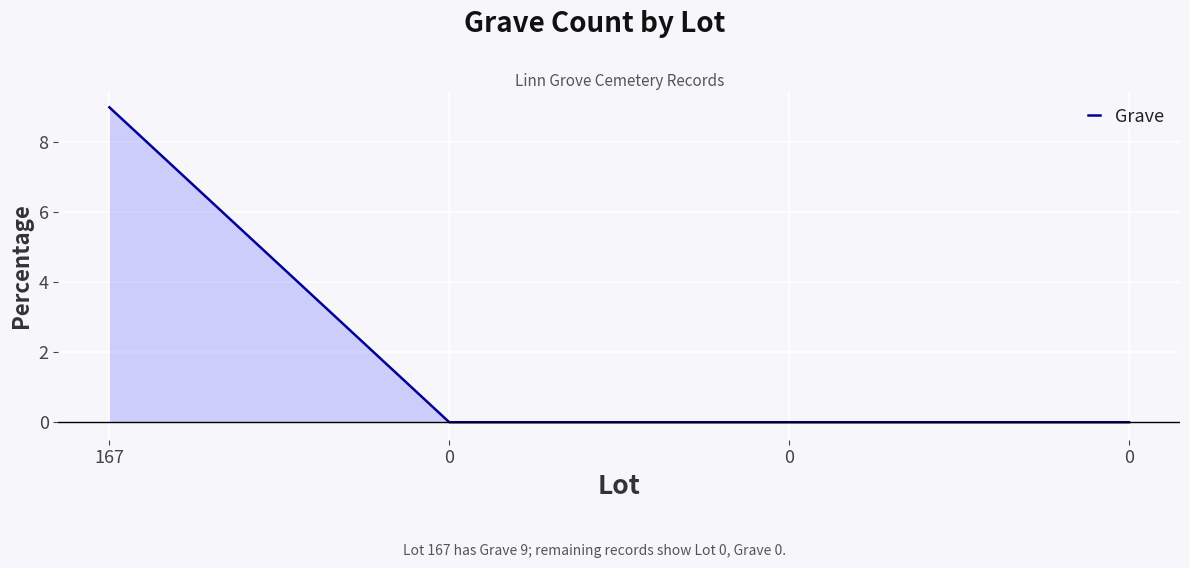

How many lines are shown in the chart?

1